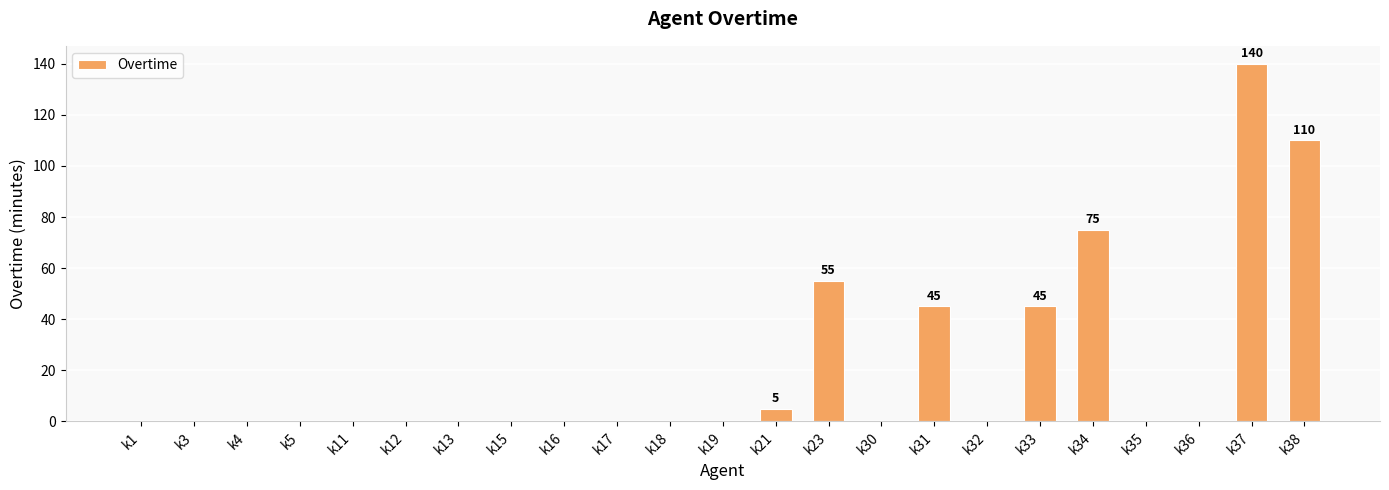

Is it true that the value at k37 is 140?

True